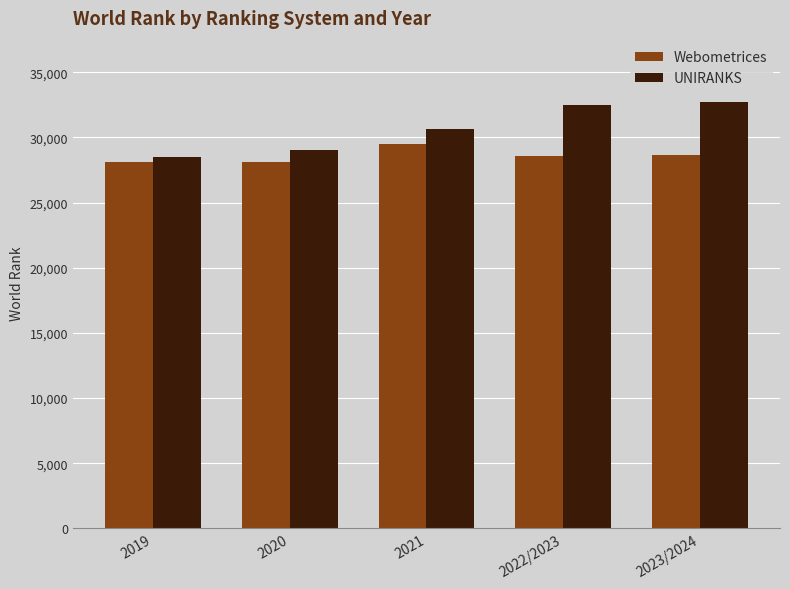

What are all the series names shown in the legend?

Webometrices, UNIRANKS